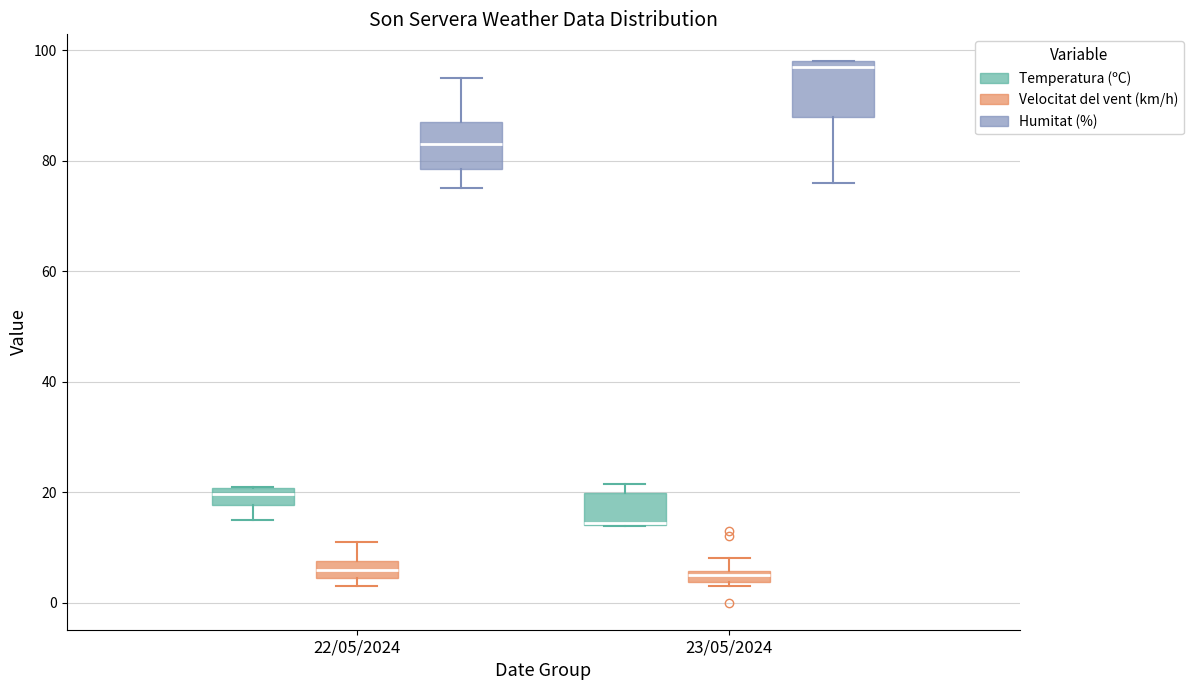

Where is the upper edge of the box for 23/05/2024 (Humitat (%)) on the y-axis? The values are not printed on the chart, so give them approximately, as read against the axis.

98